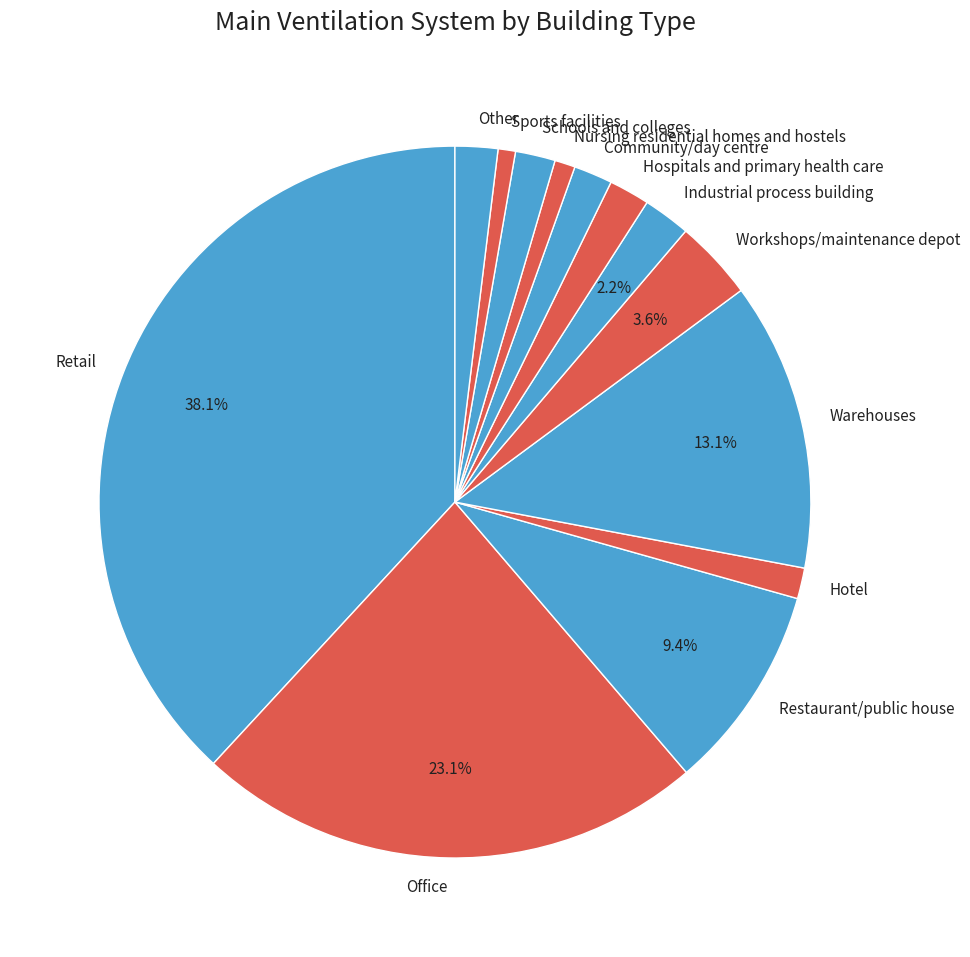

To the nearest percent, what percentage of the pie is Schools and colleges?

2%